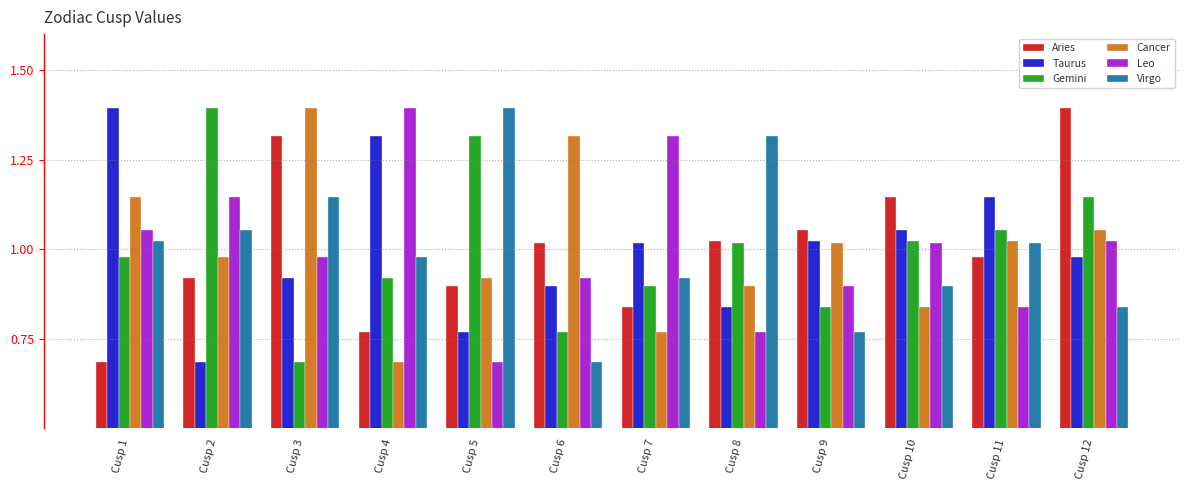

What is the total value across all series at Cusp 6?

5.6